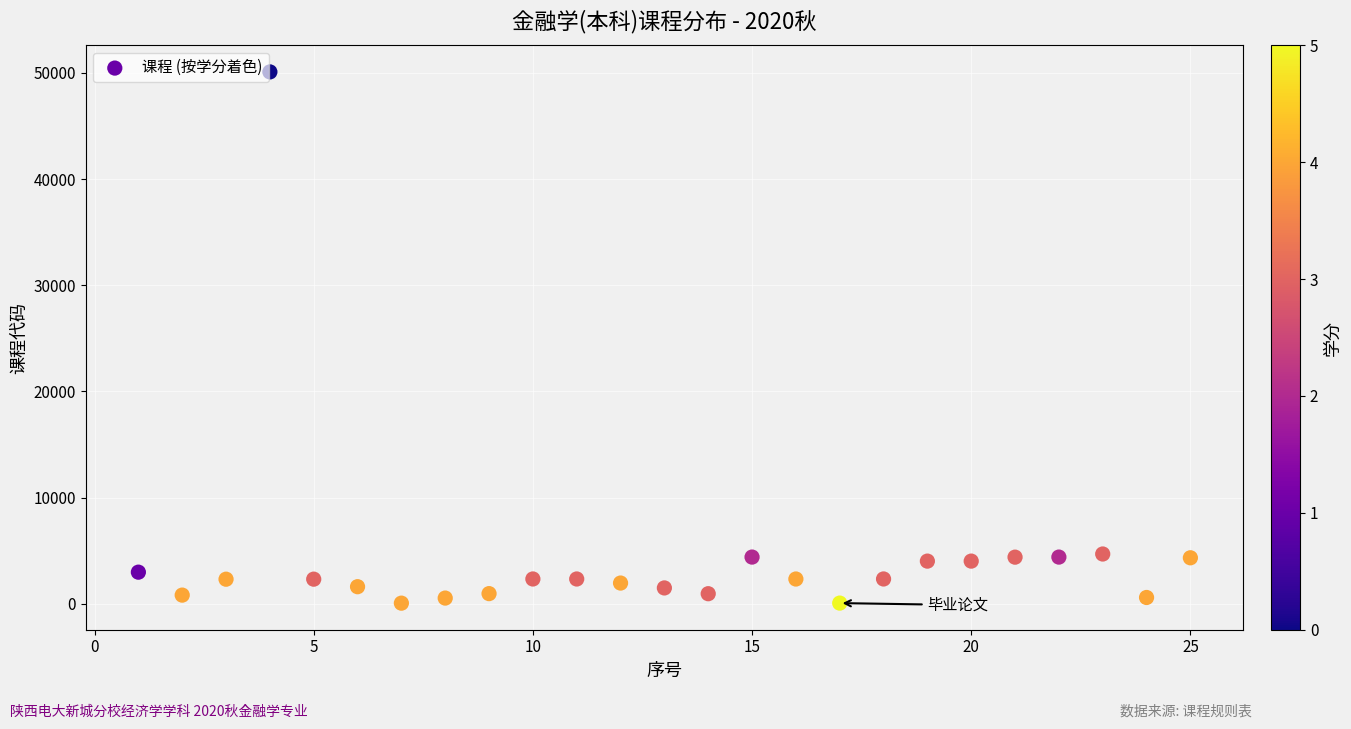

What is the range of X values (max minus min)?

24